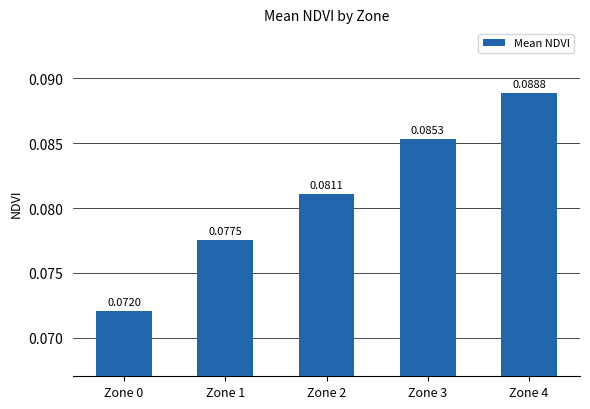

Between Zone 3 and Zone 2, which is larger?

Zone 3